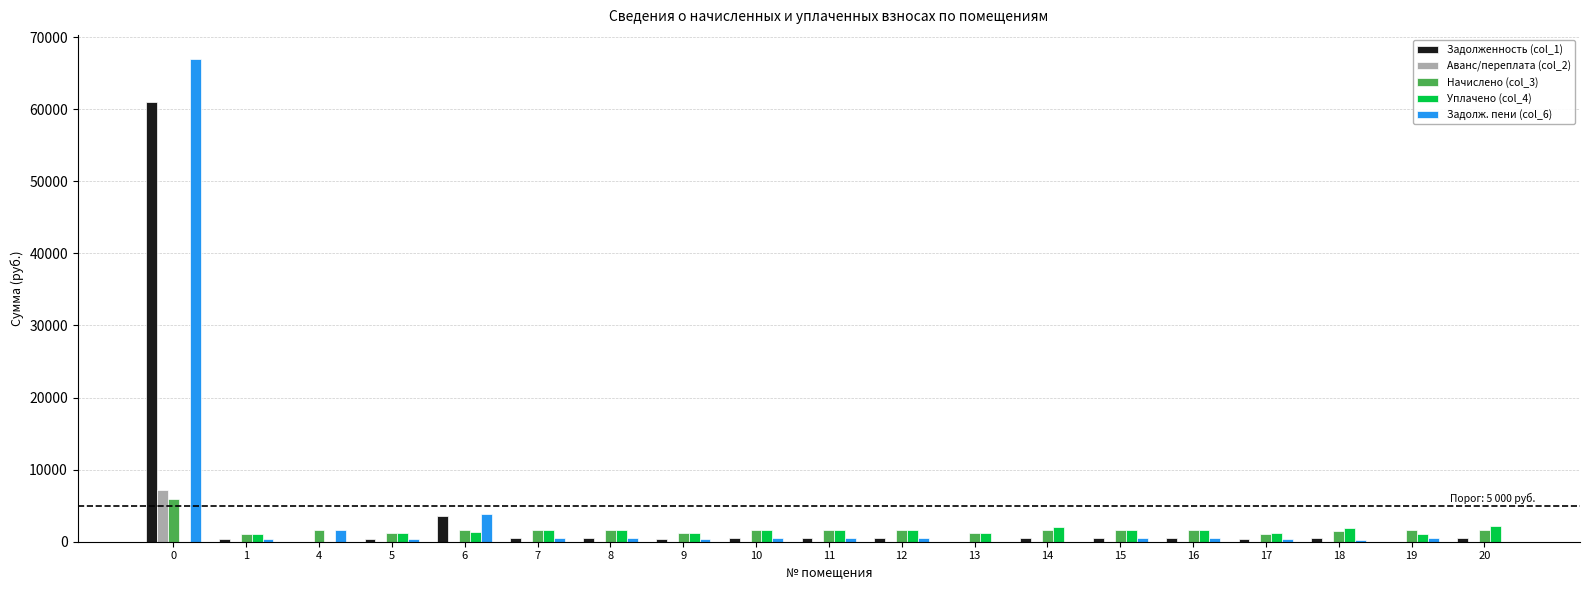

What is the highest value of the Уплачено (col_4) series?

2143.4